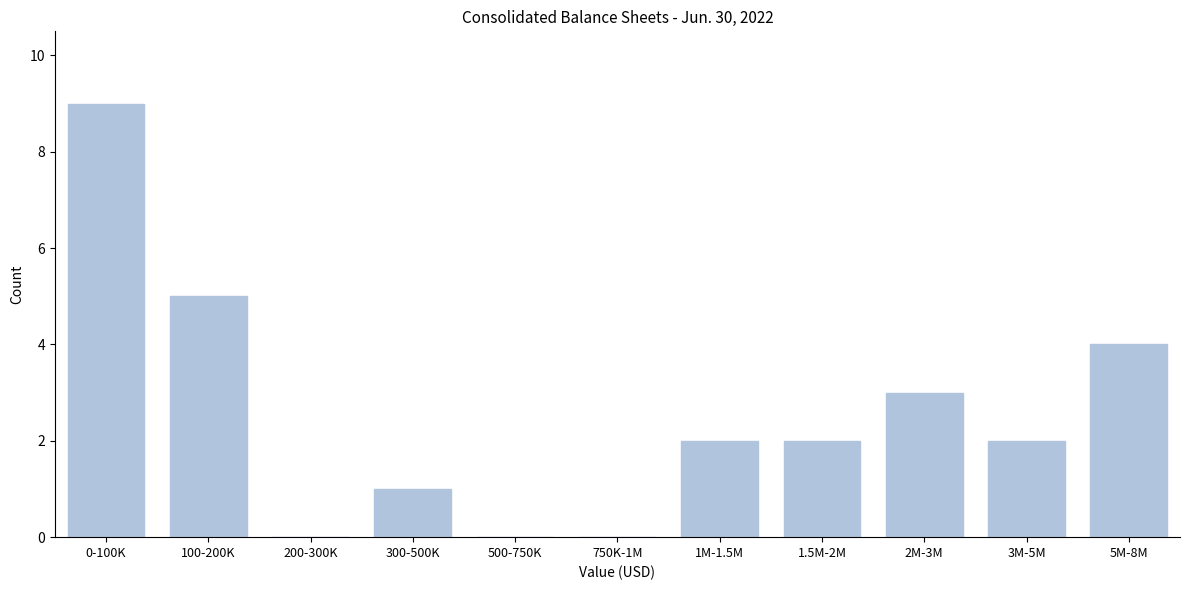

Reading left to right, transcribe all the data shown in this chart.

0-100K=9	100-200K=5	200-300K=0	300-500K=1	500-750K=0	750K-1M=0	1M-1.5M=2	1.5M-2M=2	2M-3M=3	3M-5M=2	5M-8M=4